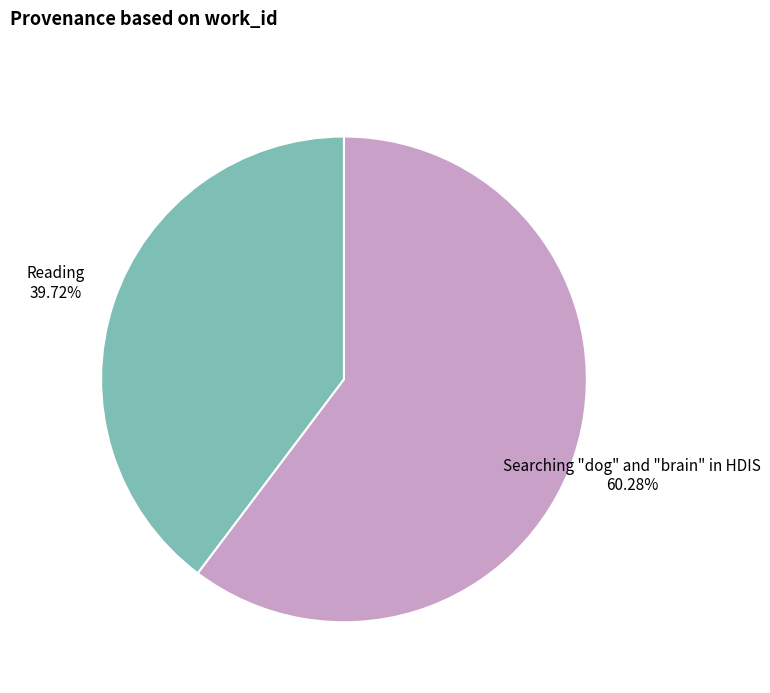

True or false: Searching "dog" and "brain" in HDIS accounts for 52% of the total.

False